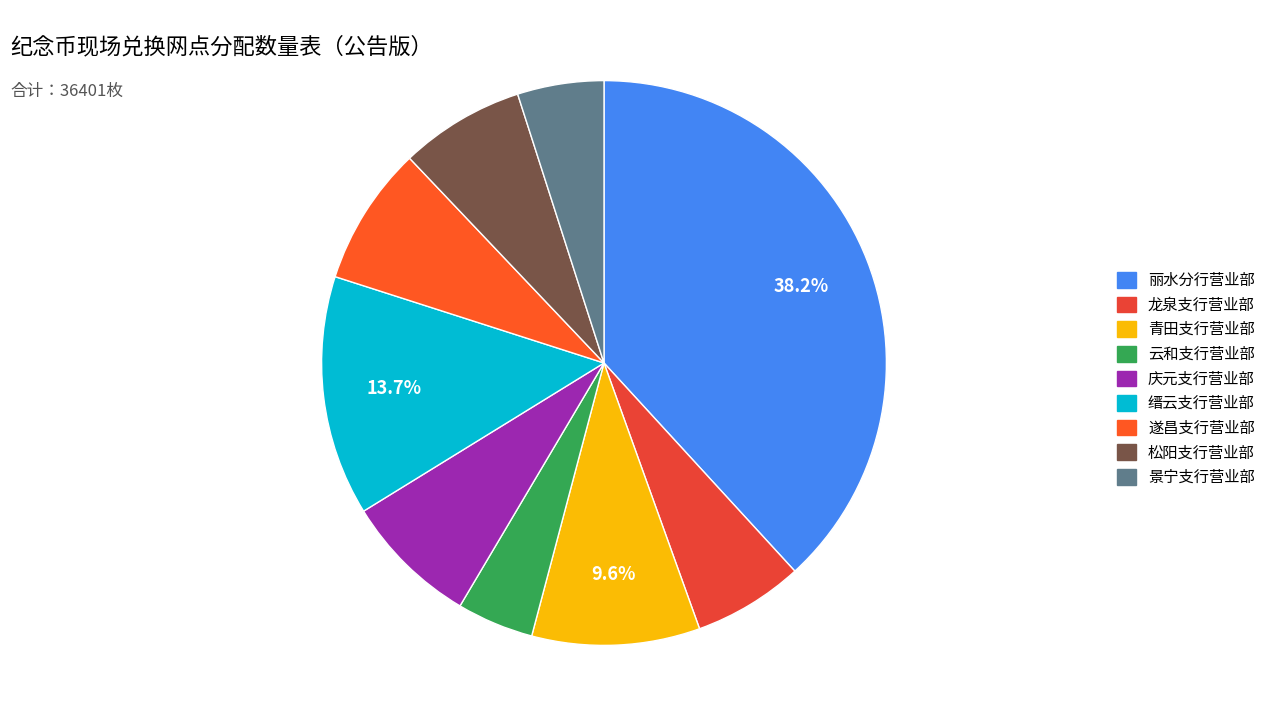

What is the total percentage of 青田支行营业部 and 景宁支行营业部?

14.6%